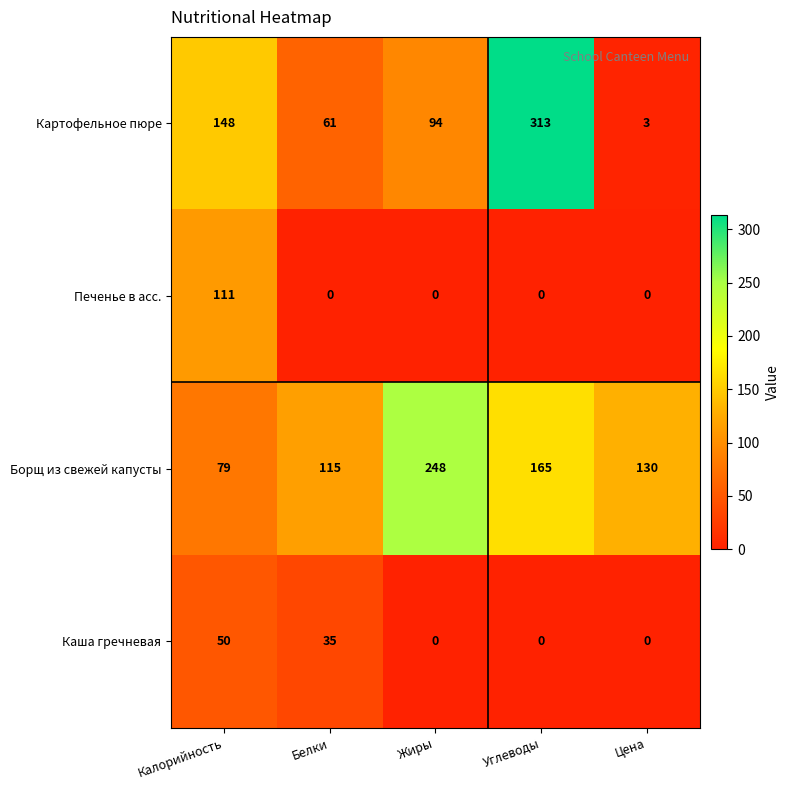

Rank the series by their maximum value, from highest to lowest.

Картофельное пюре, Борщ из свежей капусты, Печенье в асс., Каша гречневая